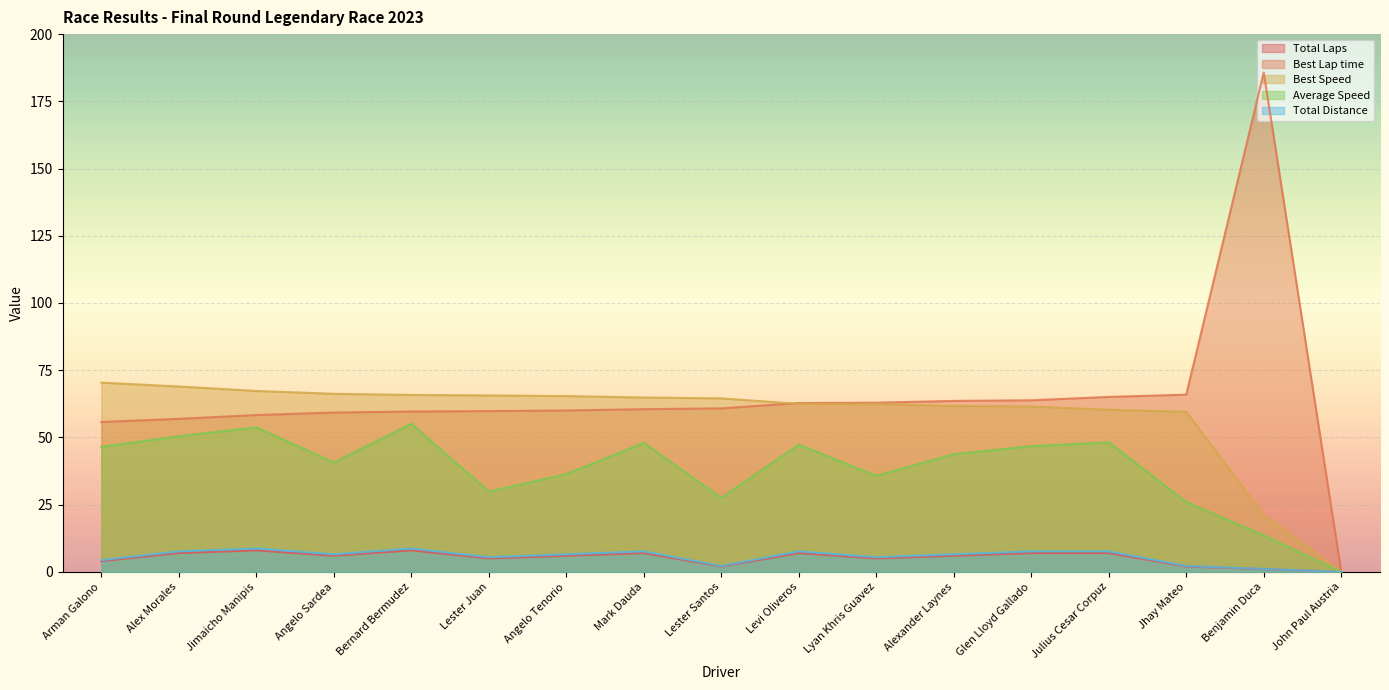

Reading right to left, transcribe all the data shown in this chart.

Total Laps: John Paul Austria=0.0	Benjamin Duca=1.0	Jhay Mateo=2.0	Julius Cesar Corpuz=7.0	Glen Lloyd Gallado=7.0	Alexander Laynes=6.0	Lyan Khris Guavez=5.0	Levi Oliveros=7.0	Lester Santos=2.0	Mark Dauda=7.0	Angelo Tenorio=6.0	Lester Juan=5.0	Bernard Bermudez=8.0	Angelo Sardea=6.0	Jimaicho Manipis=8.0	Alex Morales=7.0	Arman Galono=4.0
Best Lap time: John Paul Austria=0.0	Benjamin Duca=185.7	Jhay Mateo=65.9	Julius Cesar Corpuz=65.1	Glen Lloyd Gallado=63.8	Alexander Laynes=63.6	Lyan Khris Guavez=62.9	Levi Oliveros=62.8	Lester Santos=60.8	Mark Dauda=60.5	Angelo Tenorio=60.0	Lester Juan=59.8	Bernard Bermudez=59.6	Angelo Sardea=59.3	Jimaicho Manipis=58.3	Alex Morales=56.9	Arman Galono=55.8
Best Speed: John Paul Austria=0.0	Benjamin Duca=21.1	Jhay Mateo=59.5	Julius Cesar Corpuz=60.3	Glen Lloyd Gallado=61.5	Alexander Laynes=61.7	Lyan Khris Guavez=62.4	Levi Oliveros=62.5	Lester Santos=64.5	Mark Dauda=64.8	Angelo Tenorio=65.4	Lester Juan=65.6	Bernard Bermudez=65.8	Angelo Sardea=66.2	Jimaicho Manipis=67.3	Alex Morales=68.9	Arman Galono=70.4
Average Speed: John Paul Austria=0.0	Benjamin Duca=13.6	Jhay Mateo=26.0	Julius Cesar Corpuz=48.2	Glen Lloyd Gallado=46.8	Alexander Laynes=43.8	Lyan Khris Guavez=35.7	Levi Oliveros=47.3	Lester Santos=27.5	Mark Dauda=48.0	Angelo Tenorio=36.3	Lester Juan=29.9	Bernard Bermudez=55.1	Angelo Sardea=40.7	Jimaicho Manipis=53.7	Alex Morales=50.4	Arman Galono=46.5
Total Distance: John Paul Austria=0.0	Benjamin Duca=1.1	Jhay Mateo=2.2	Julius Cesar Corpuz=7.6	Glen Lloyd Gallado=7.6	Alexander Laynes=6.5	Lyan Khris Guavez=5.5	Levi Oliveros=7.6	Lester Santos=2.2	Mark Dauda=7.6	Angelo Tenorio=6.5	Lester Juan=5.5	Bernard Bermudez=8.7	Angelo Sardea=6.5	Jimaicho Manipis=8.7	Alex Morales=7.6	Arman Galono=4.4